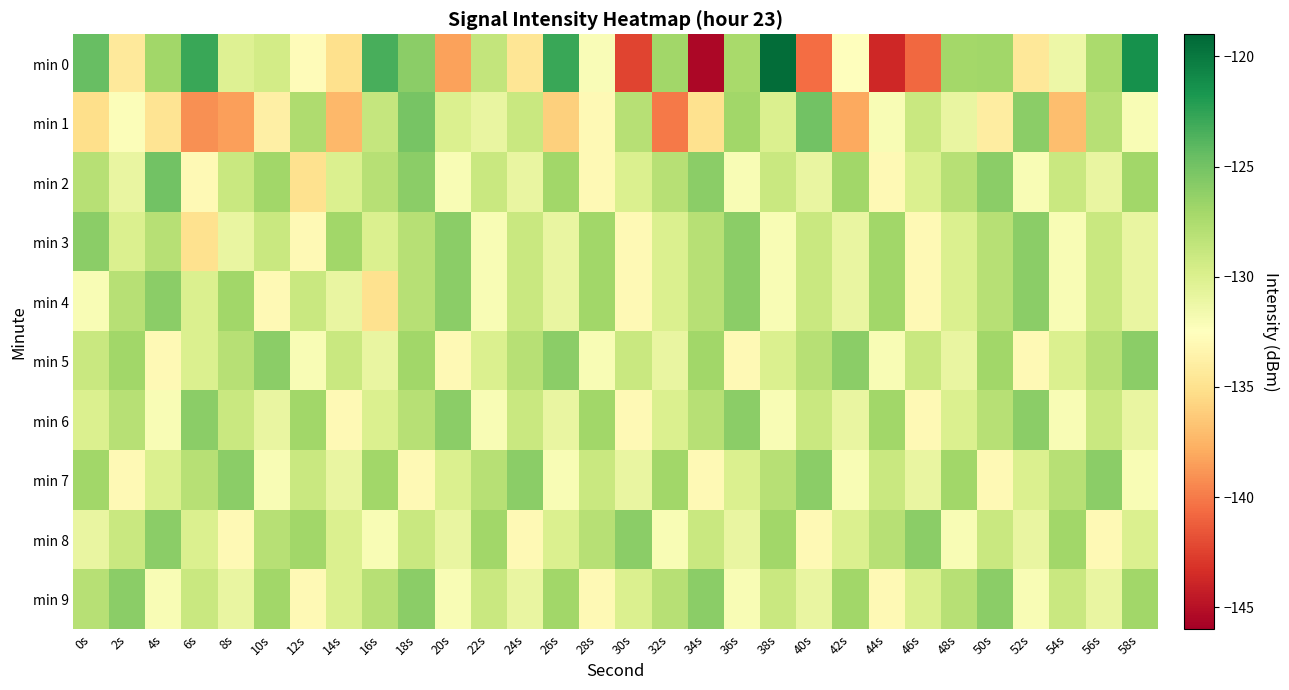

What is the smallest value displayed?

-145.5